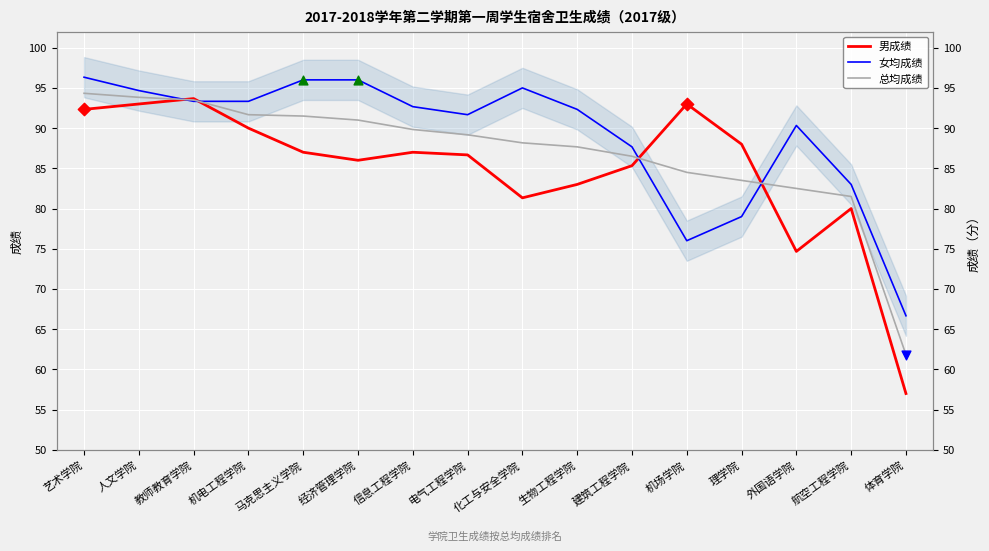

Which series reaches the minimum Y coordinate?

男成绩